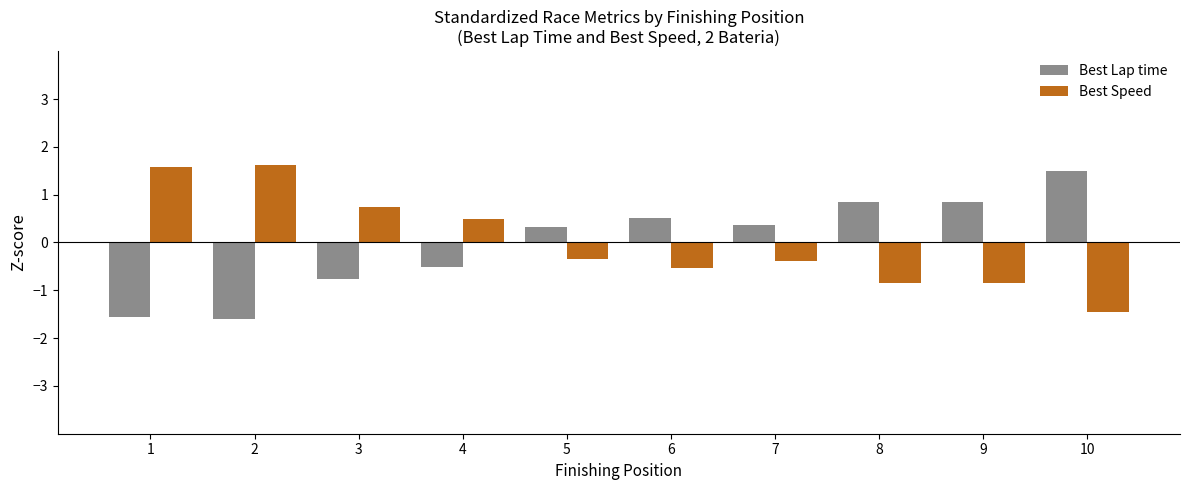

At 4, list the series in order from smallest to largest.

Best Lap time, Best Speed